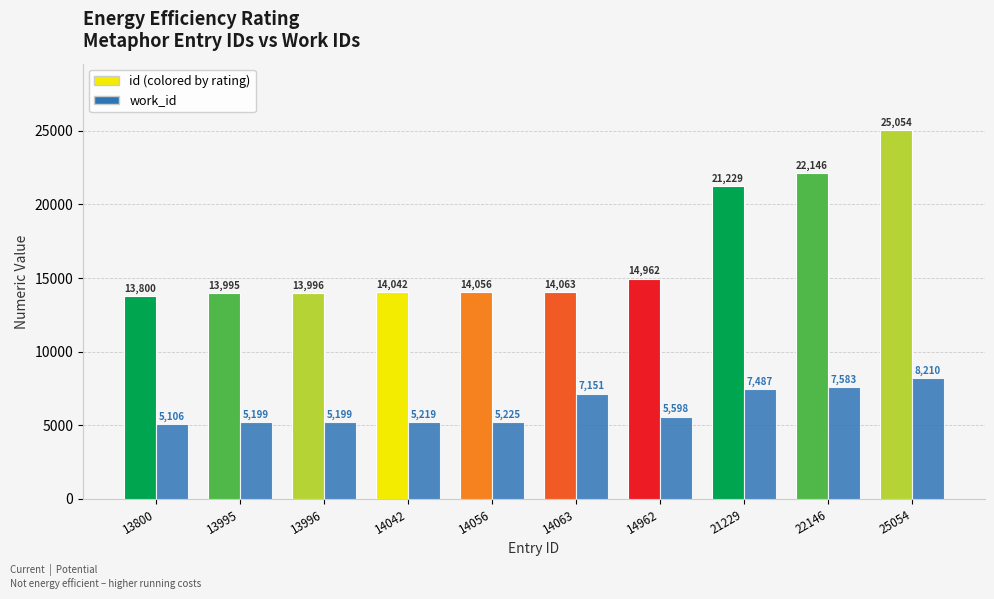

Does the chart contain stacked bars?

No